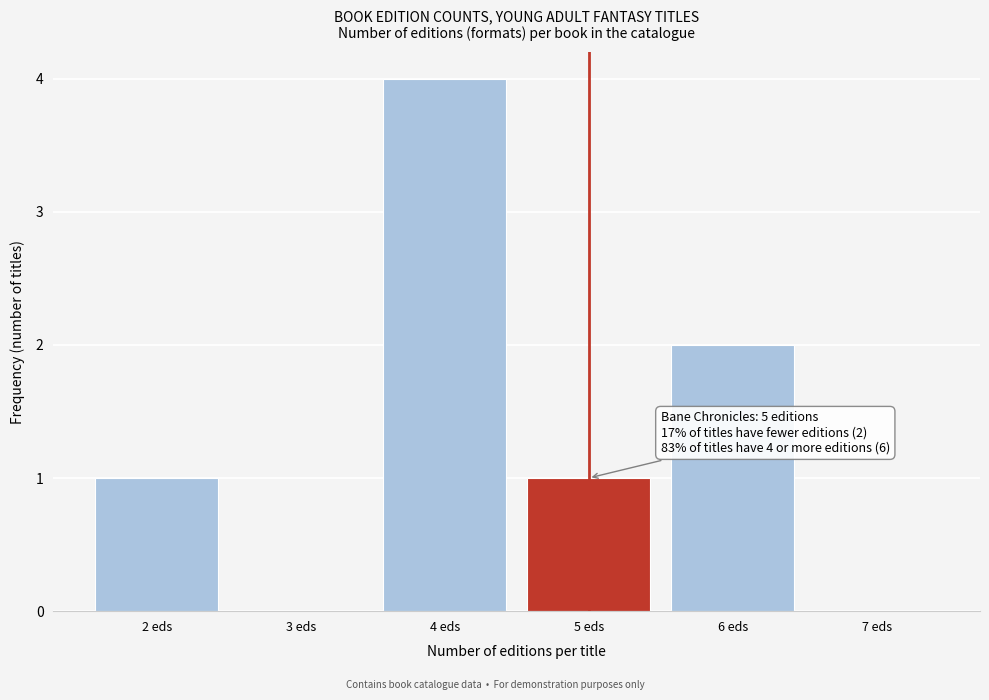

Over which range of the x-axis is the bar tallest?

3.5 to 4.5